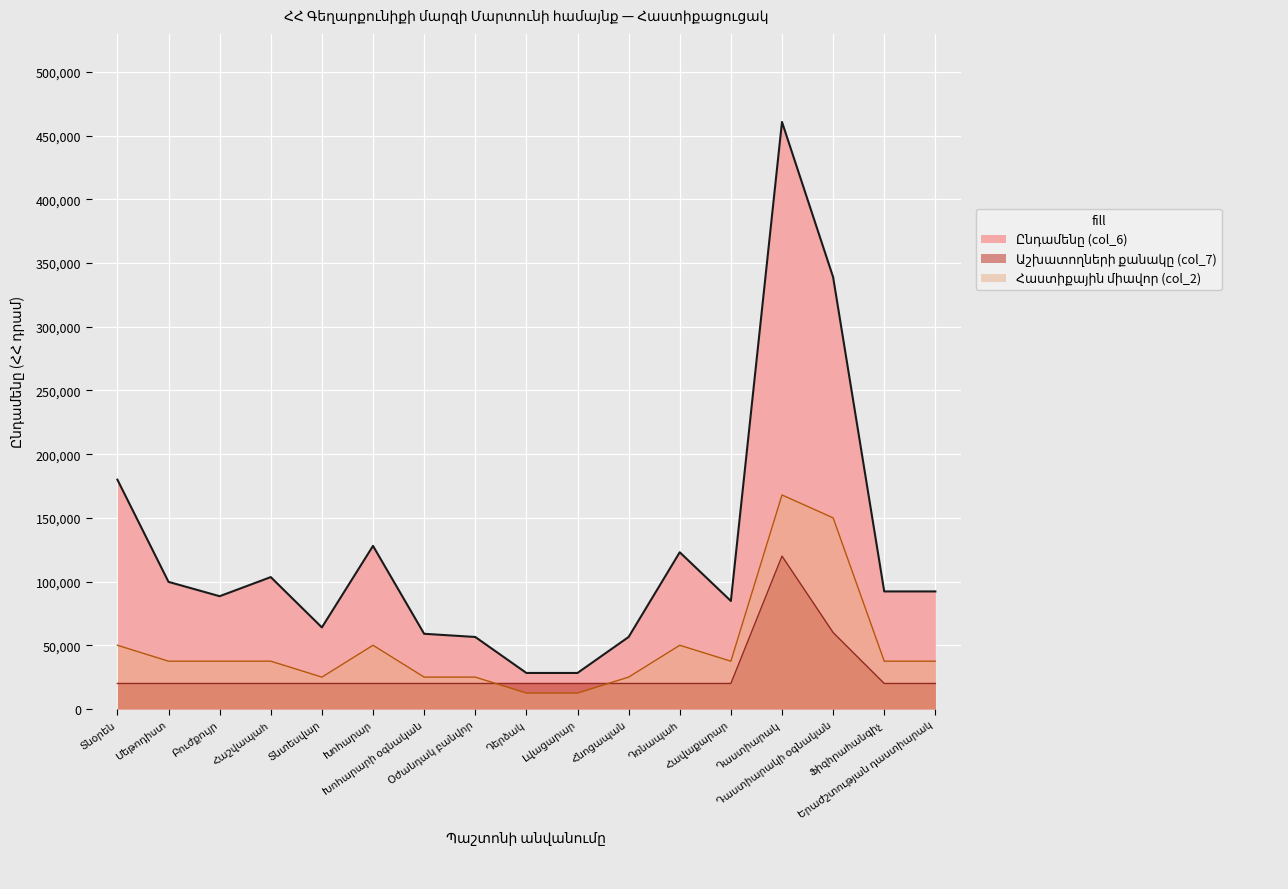

Reading left to right, transcribe all the data shown in this chart.

Աշխատողների քանակը (col_7): Տնօրեն=20000	Մեթոդիստ=20000	Բուժքույր=20000	Հաշվապահ=20000	Տնտեսվար=20000	Խոհարար=20000	Խոհարարի օգնական=20000	Օժանդակ բանվոր=20000	Դերձակ=20000	Լվացարար=20000	Հնոցապան=20000	Դռնապահ=20000	Հավաքարար=20000	Դաստիարակ=120000	Դաստիարակի օգնական=60000	Ֆիզհրահանգիչ=20000	Երաժշտության դաստիարակ=20000
Հաստիքային միավոր (col_2): Տնօրեն=50000	Մեթոդիստ=37500	Բուժքույր=37500	Հաշվապահ=37500	Տնտեսվար=25000	Խոհարար=50000	Խոհարարի օգնական=25000	Օժանդակ բանվոր=25000	Դերձակ=12500	Լվացարար=12500	Հնոցապան=25000	Դռնապահ=50000	Հավաքարար=37500	Դաստիարակ=168000	Դաստիարակի օգնական=150000	Ֆիզհրահանգիչ=37500	Երաժշտության դաստիարակ=37500
Ընդամենը (col_6): Տնօրեն=180000	Մեթոդիստ=99750	Բուժքույր=88500	Հաշվապահ=103500	Տնտեսվար=64000	Խոհարար=128000	Խոհարարի օգնական=59000	Օժանդակ բանվոր=56500	Դերձակ=28250	Լվացարար=28250	Հնոցապան=56500	Դռնապահ=123000	Հավաքարար=84750	Դաստիարակ=460800	Դաստիարակի օգնական=339000	Ֆիզհրահանգիչ=92250	Երաժշտության դաստիարակ=92250